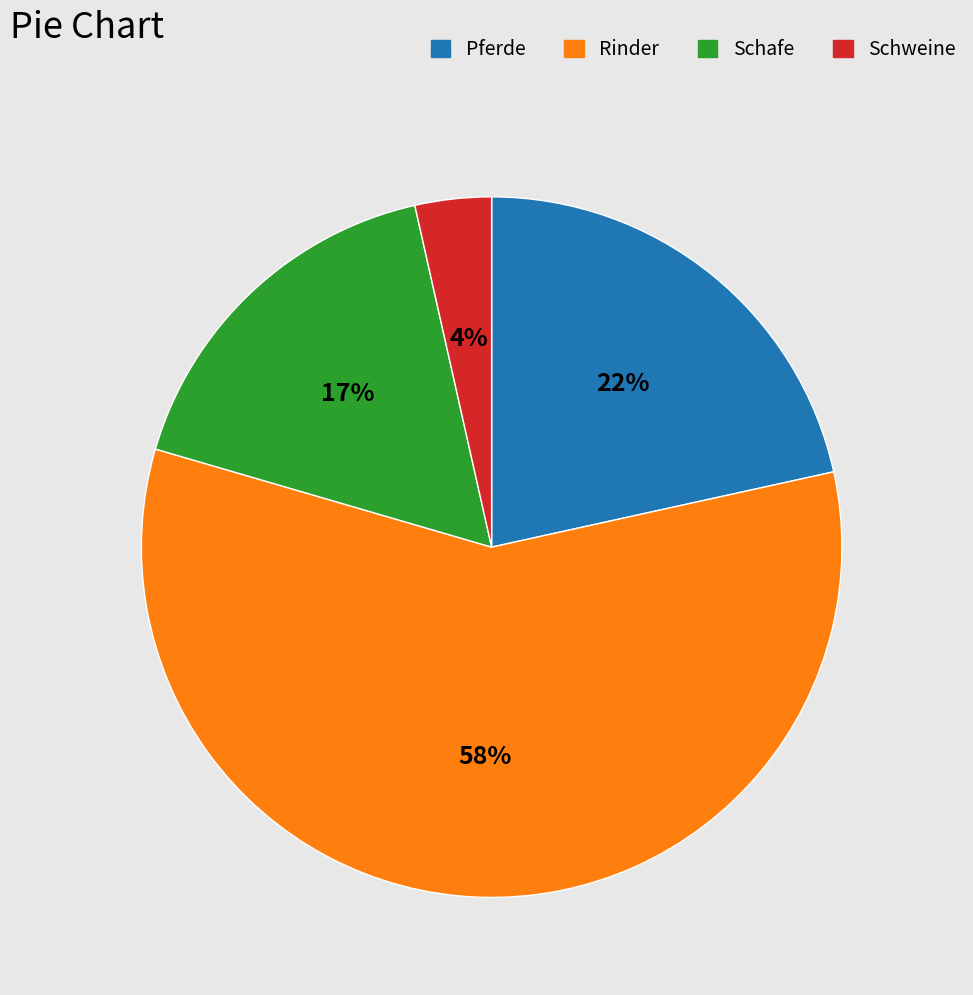

To the nearest percent, what is the combined percentage of Rinder and Schweine?

61%